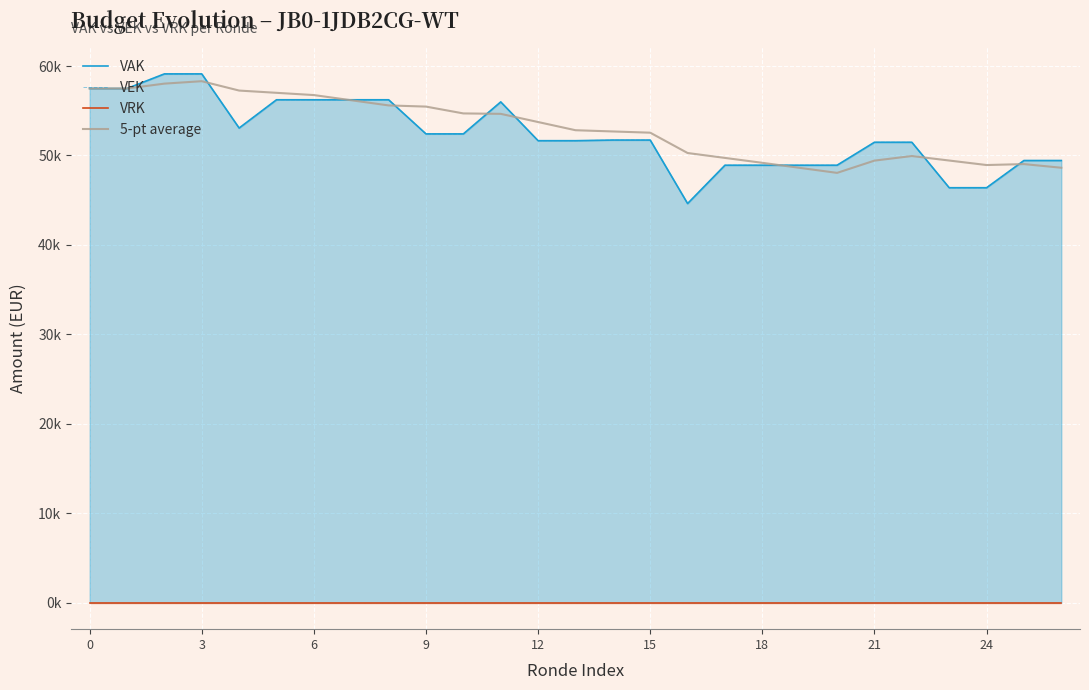

The value of VEK at 21 is 51479.0. True or false?

True